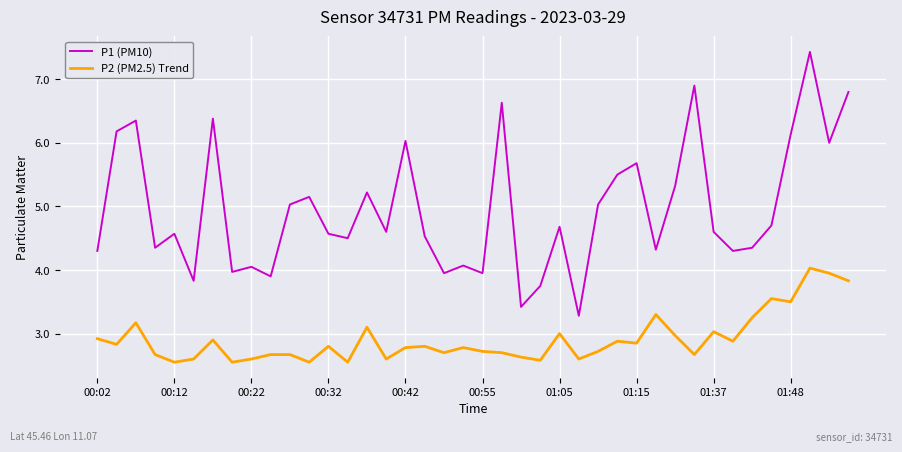

At how many categories does at least one series exceed 3?

40